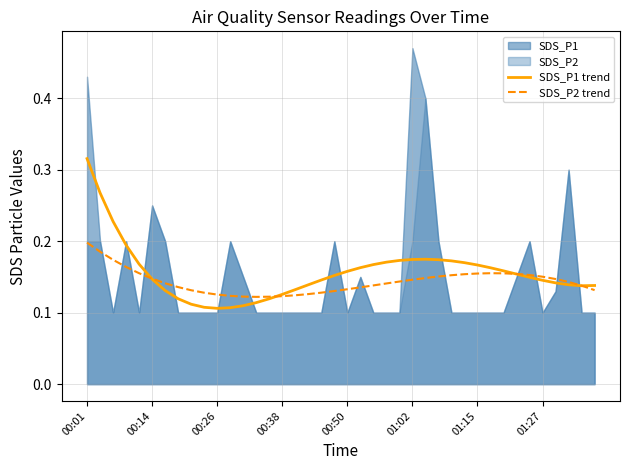

The value of SDS_P2 trend at 00:14 is 0.2. True or false?

False